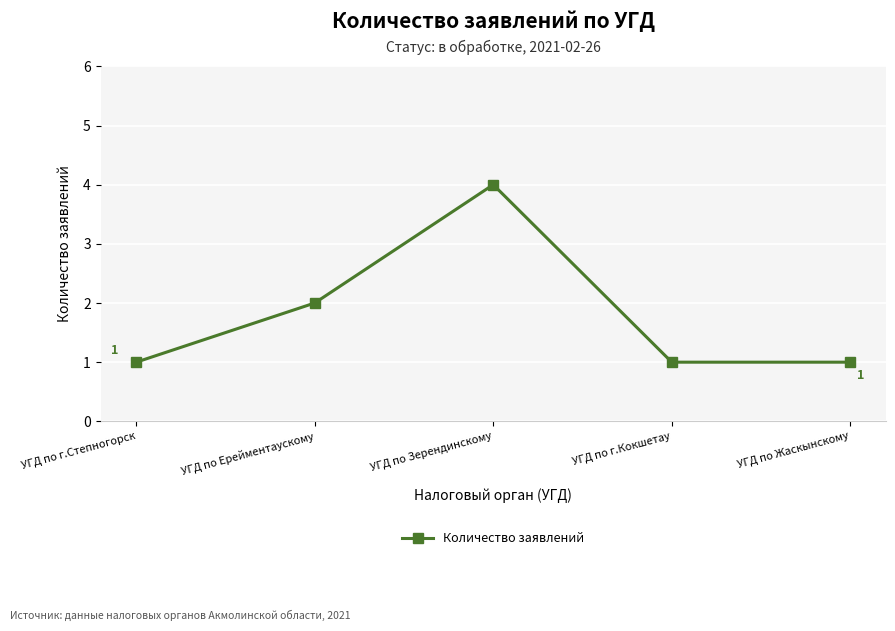

Which label corresponds to the largest value in the chart?

УГД по Зерендинскому